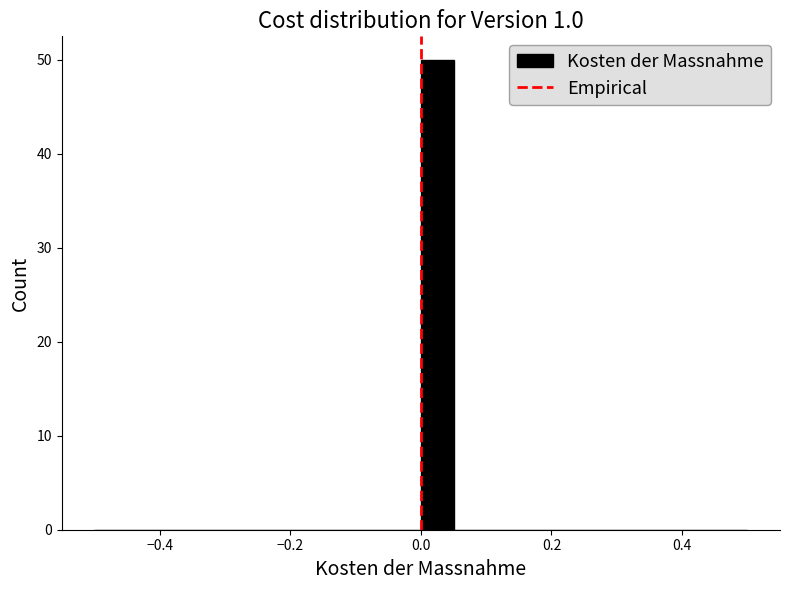

Around what value on the x-axis is the tallest bar? Give the approximate position of its centre, as read against the axis.

0.02